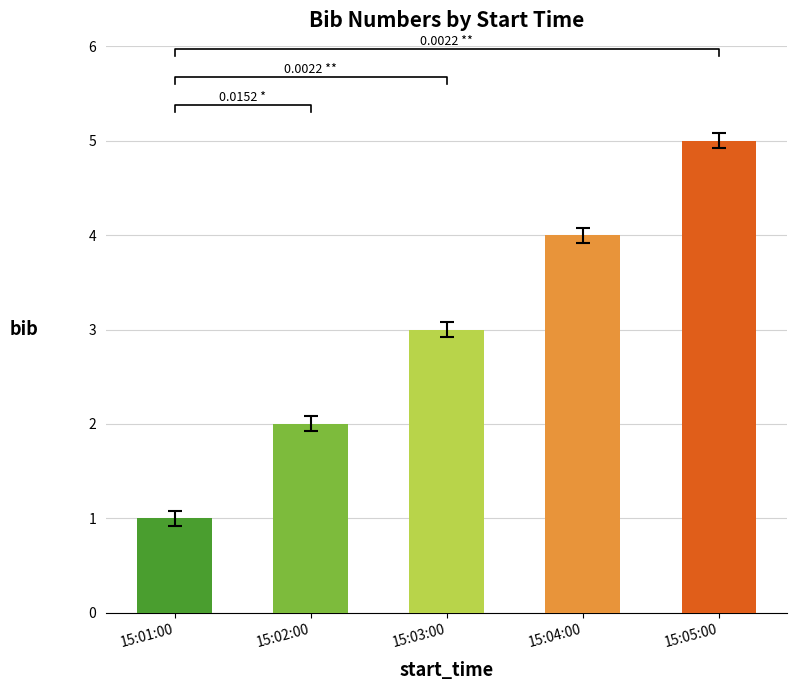

The chart shows a value of 6 at 15:04:00. True or false?

False